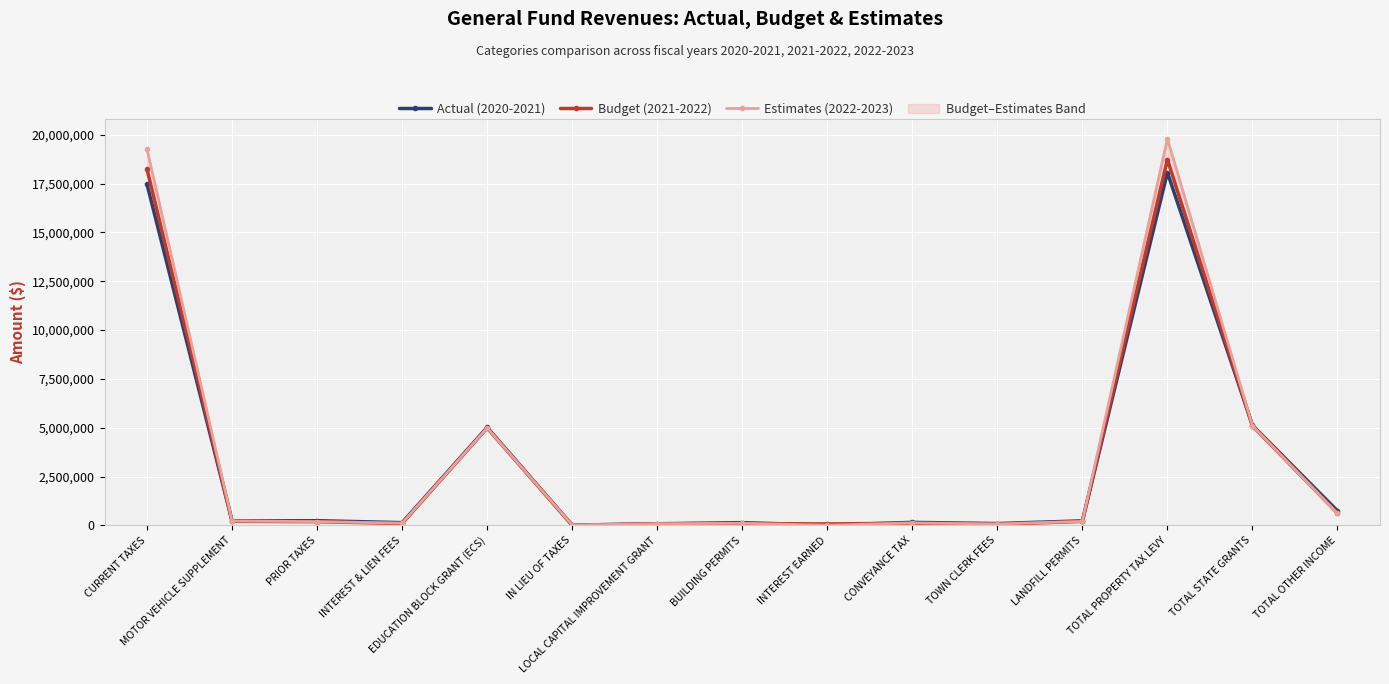

What are all the series names shown in the legend?

Actual (2020-2021), Budget (2021-2022), Estimates (2022-2023)